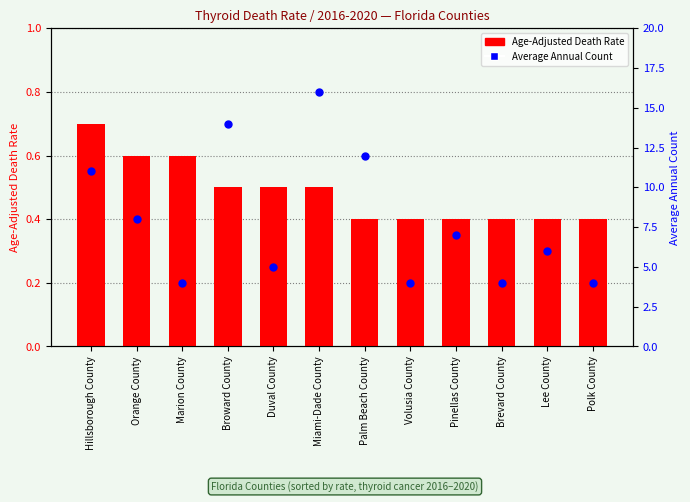

Which series has the widest spread of Y values?

Average Annual Count